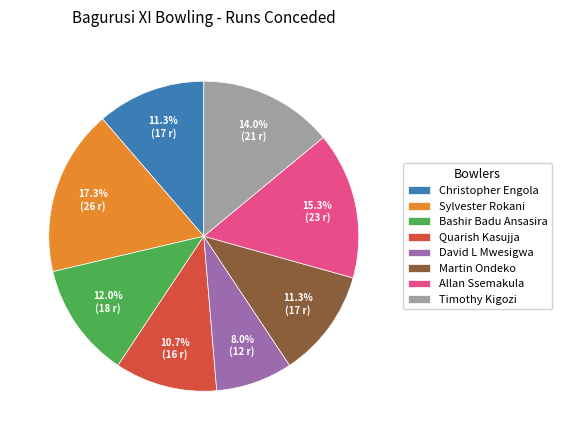

Between Bashir Badu Ansasira and Timothy Kigozi, which is larger?

Timothy Kigozi